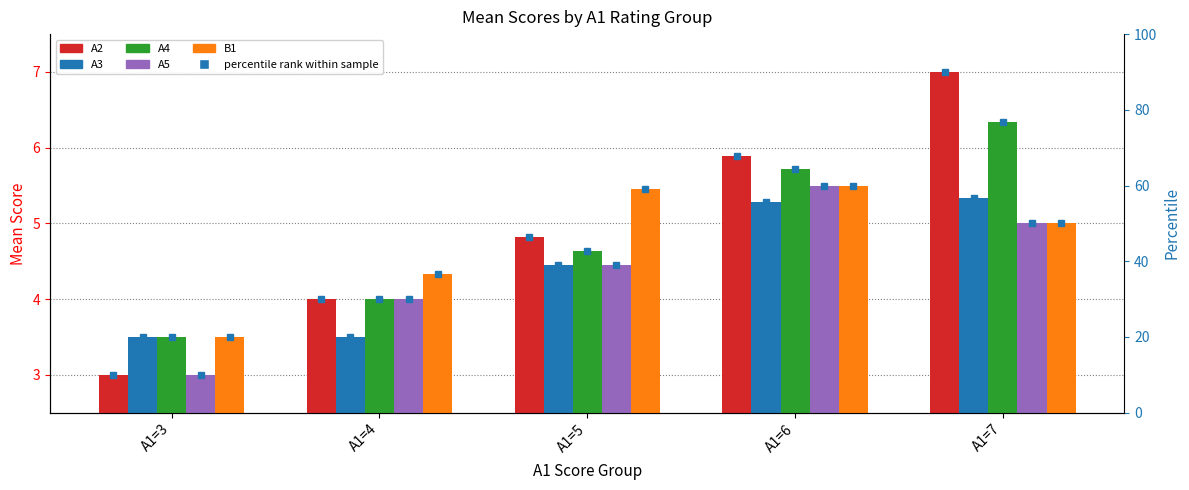

What is the maximum value shown in the chart?

7.0